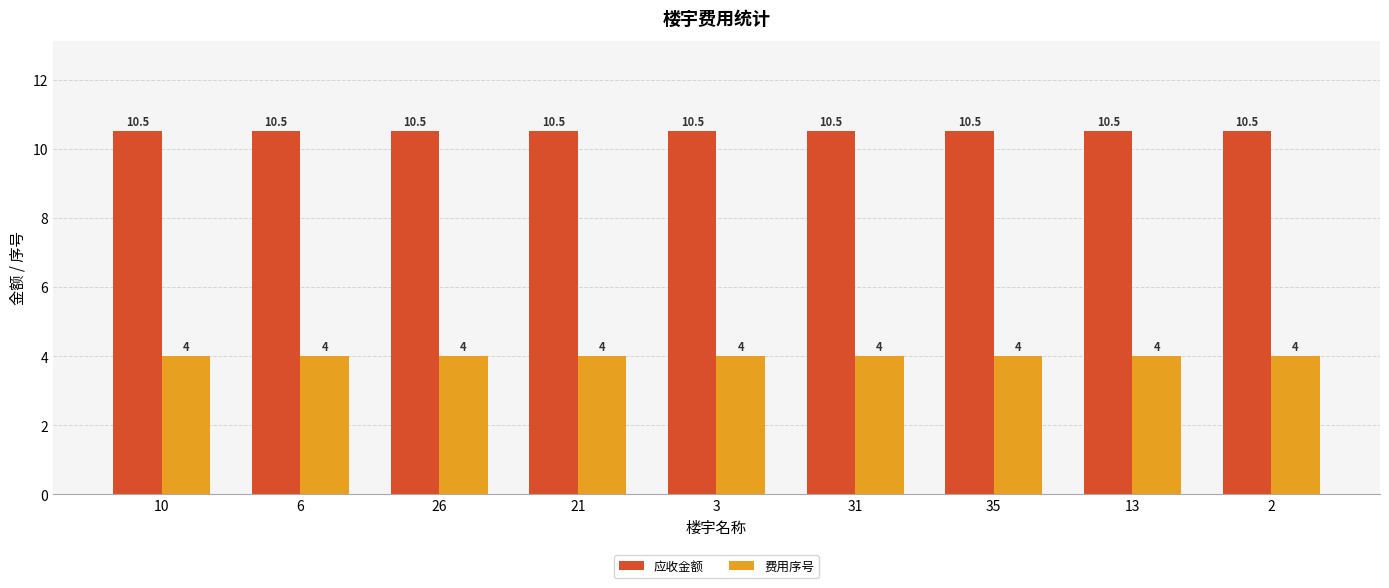

What position from the left is 26?

3